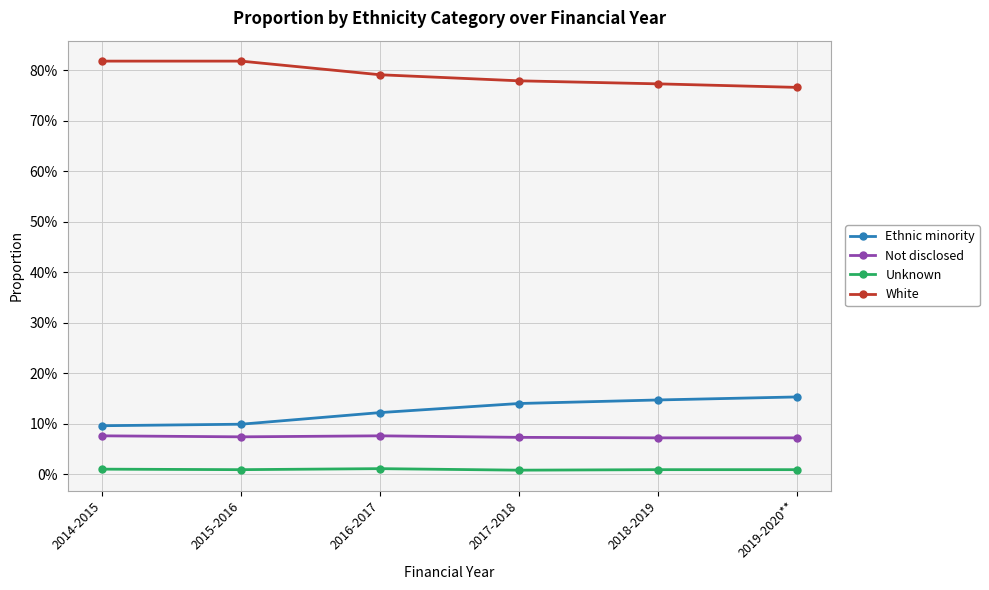

Reading left to right, extract all data points from this chart.

Ethnic minority: 2014-2015=0.1	2015-2016=0.1	2016-2017=0.1	2017-2018=0.1	2018-2019=0.1	2019-2020**=0.2
Not disclosed: 2014-2015=0.1	2015-2016=0.1	2016-2017=0.1	2017-2018=0.1	2018-2019=0.1	2019-2020**=0.1
Unknown: 2014-2015=0.0	2015-2016=0.0	2016-2017=0.0	2017-2018=0.0	2018-2019=0.0	2019-2020**=0.0
White: 2014-2015=0.8	2015-2016=0.8	2016-2017=0.8	2017-2018=0.8	2018-2019=0.8	2019-2020**=0.8